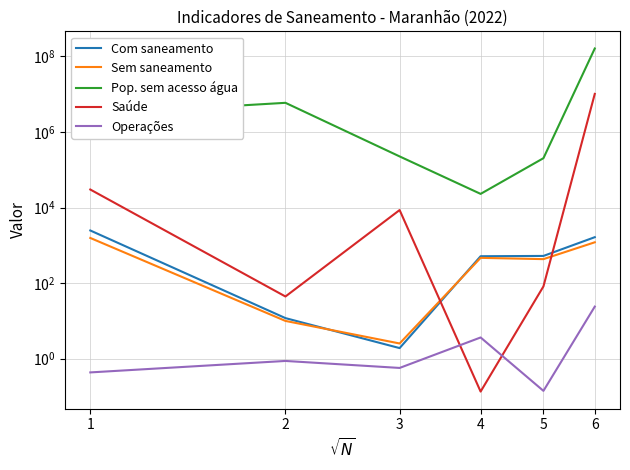

Which series has the widest spread of values?

Pop. sem acesso água